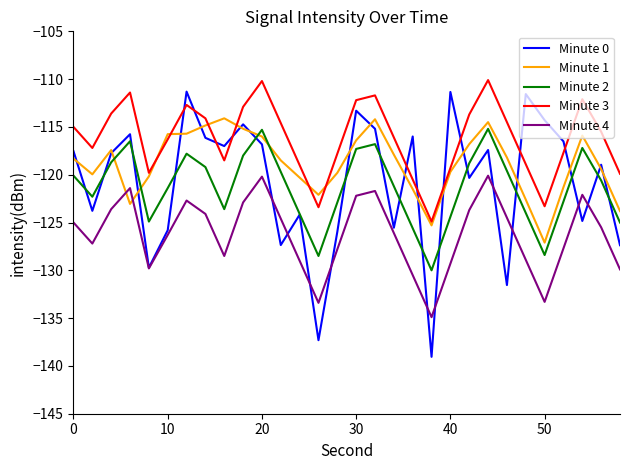

Which series has the largest total across all categories?

Minute 3